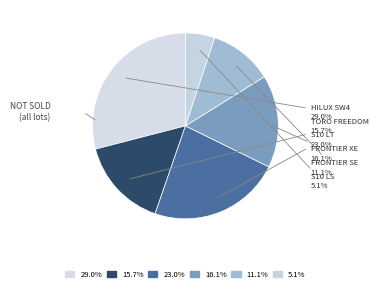

Which category has the biggest portion of the pie?

HILUX SW4